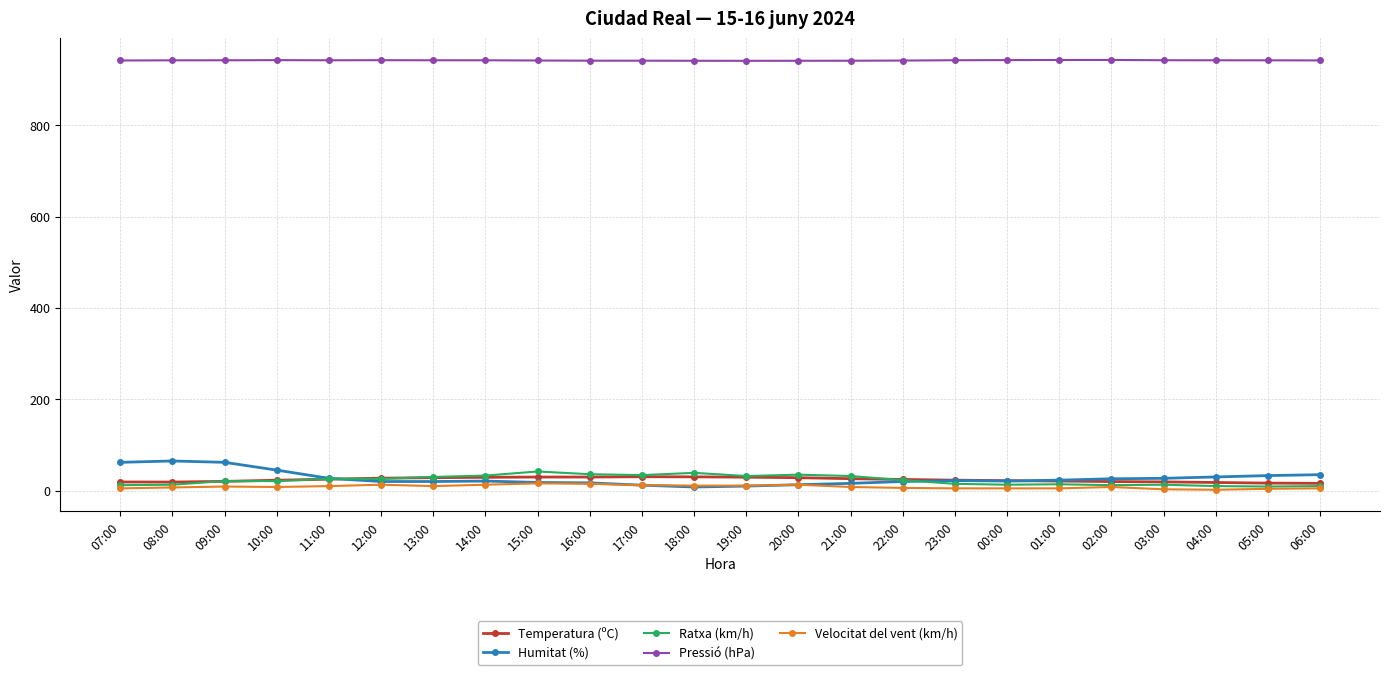

What is the label of the 24th point from the right?

07:00